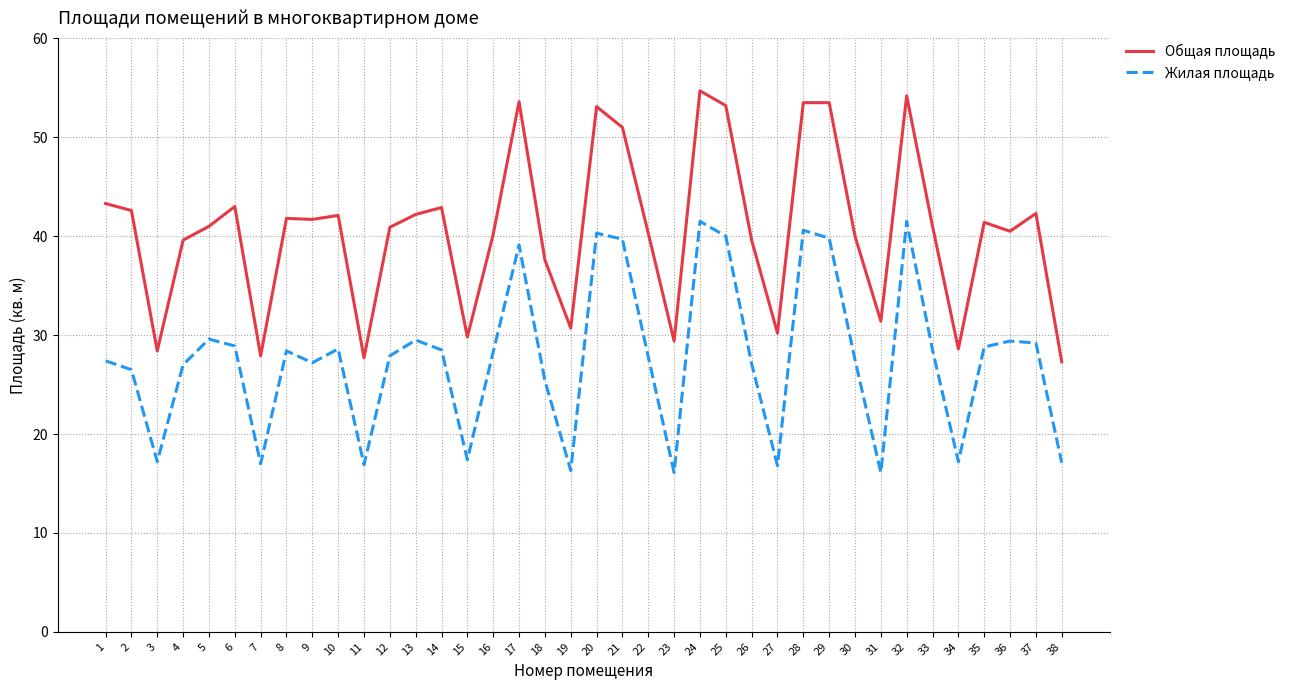

What is the minimum value shown in the chart?

16.1